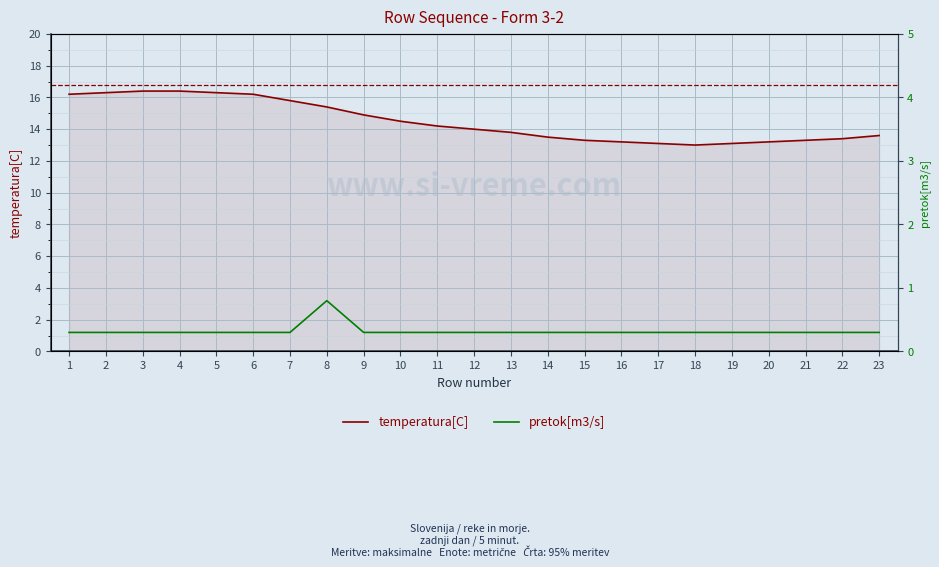

List the series in order of their peak value, lowest first.

pretok[m3/s], temperatura[C]